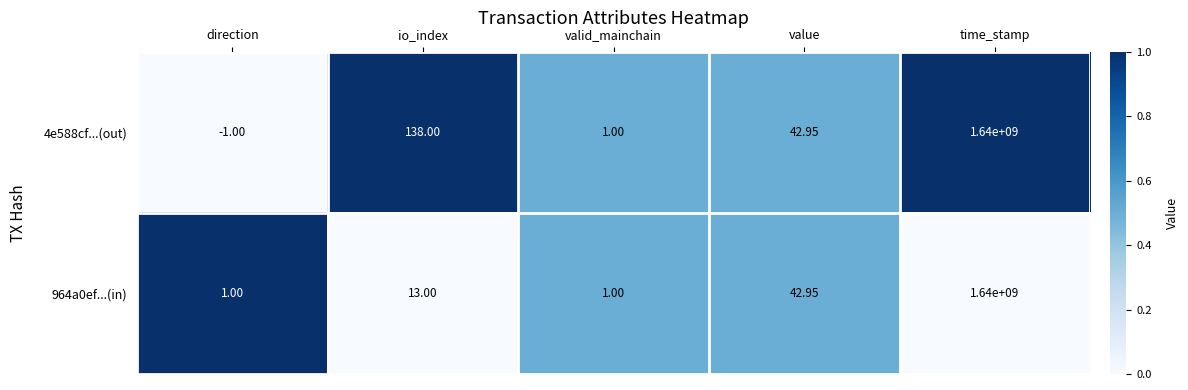

Which label corresponds to the smallest value in the chart?

direction